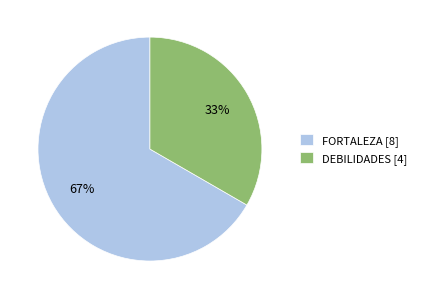

The FORTALEZA slice represents 72% of the pie. True or false?

False